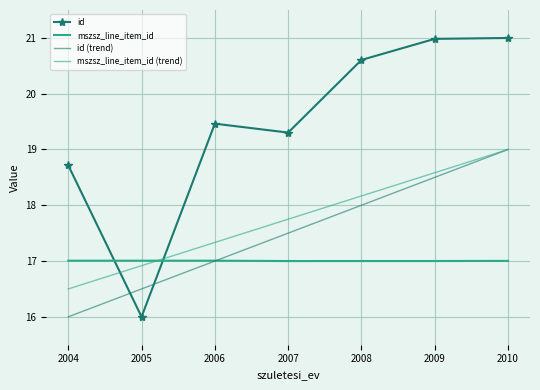

List the labels in order of id value, largest first.

2010, 2009, 2008, 2006, 2007, 2004, 2005